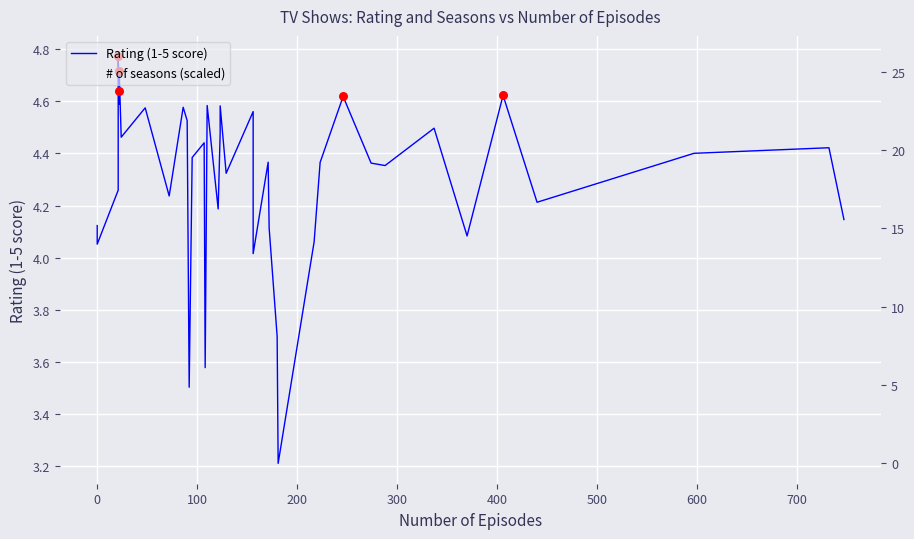

Is the value of # of seasons (scaled) at 34 greater than the value of Rating (1-5 score) at 26?

Yes